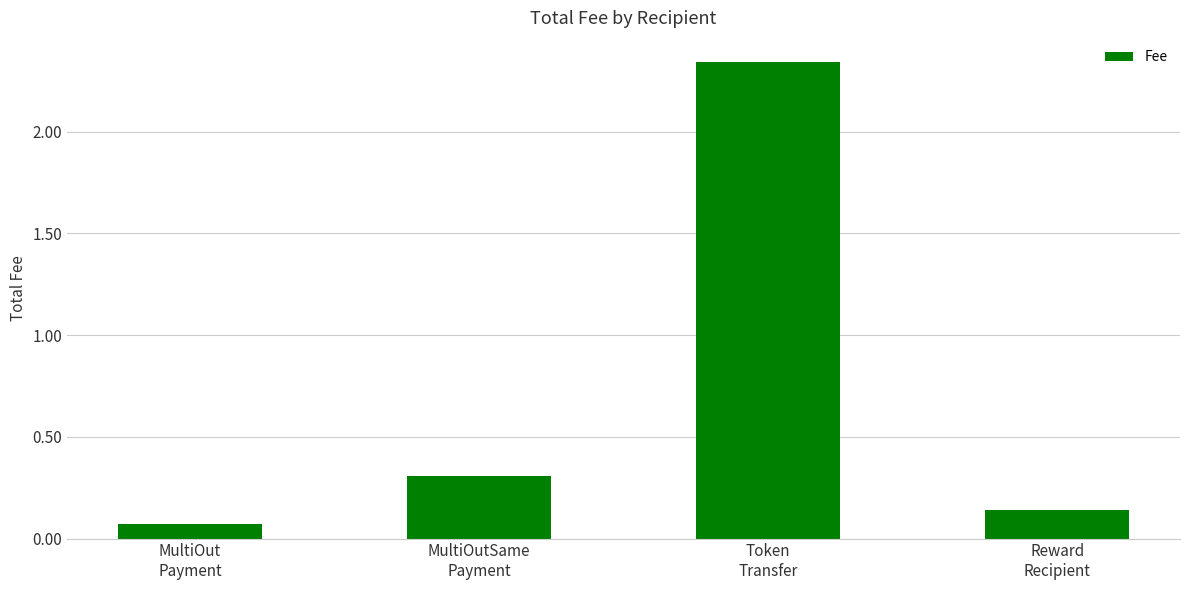

What is the difference between the maximum and second lowest values?

2.2